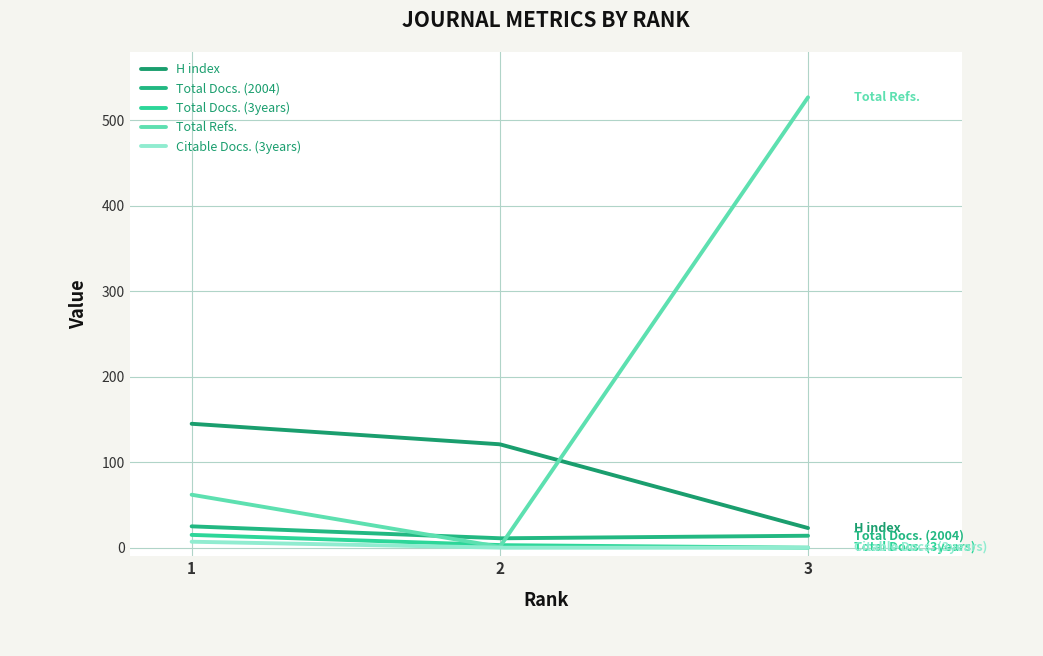

Which category has the highest value across all series?

3